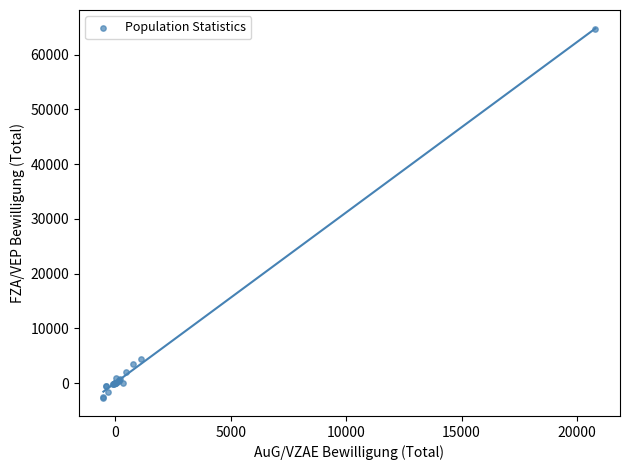

What Y value in the scatter plot is closest to 31004?

4479